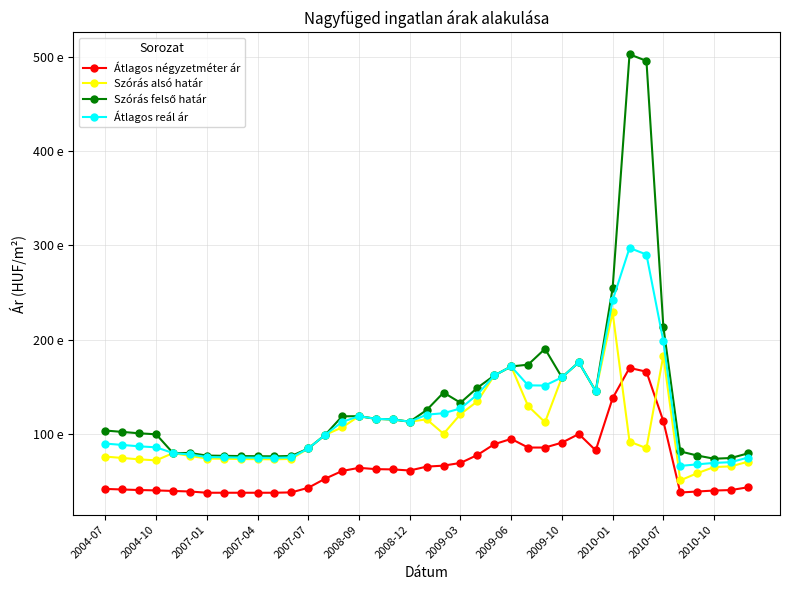

Does the chart have visible grid lines?

Yes